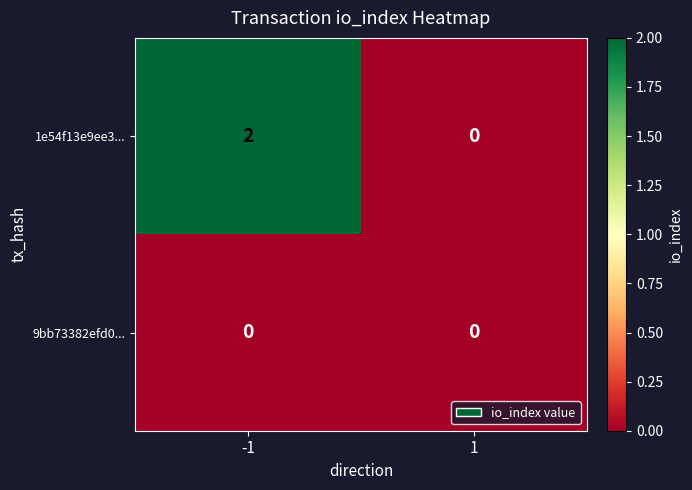

Which series has the largest total across all categories?

1e54f13e9ee3...